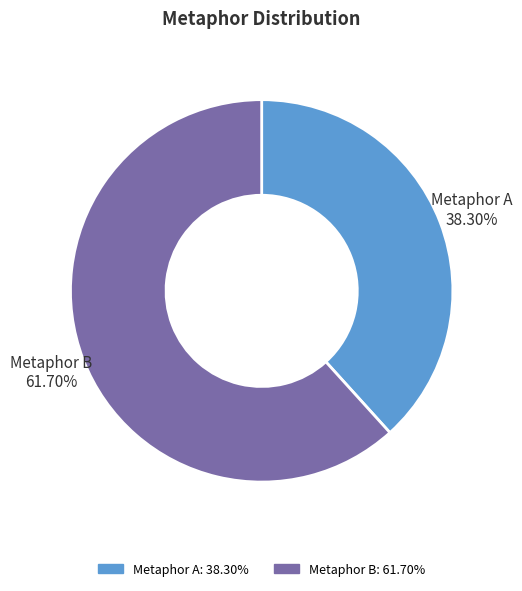

Between Metaphor A and Metaphor B, which is larger?

Metaphor B